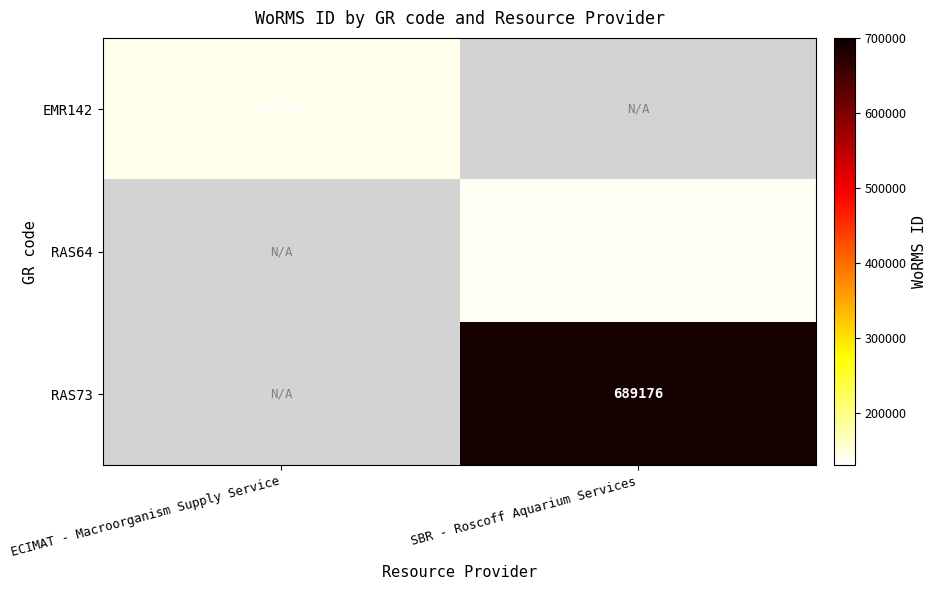

True or false: RAS73 has a value of 689176 at SBR - Roscoff Aquarium Services.

True